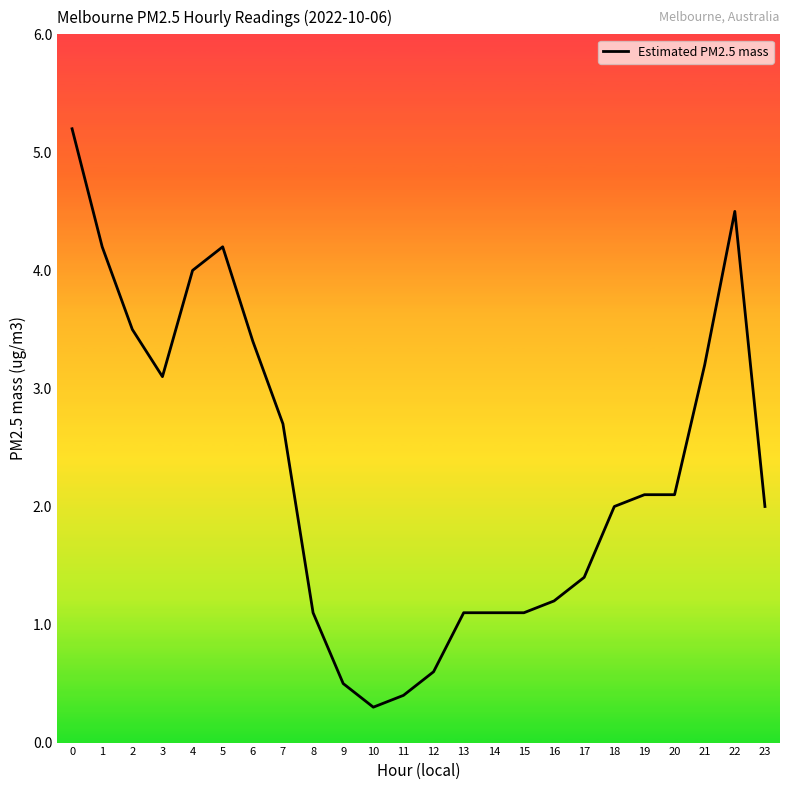

True or false: the data shows 1.4 at 17.

True